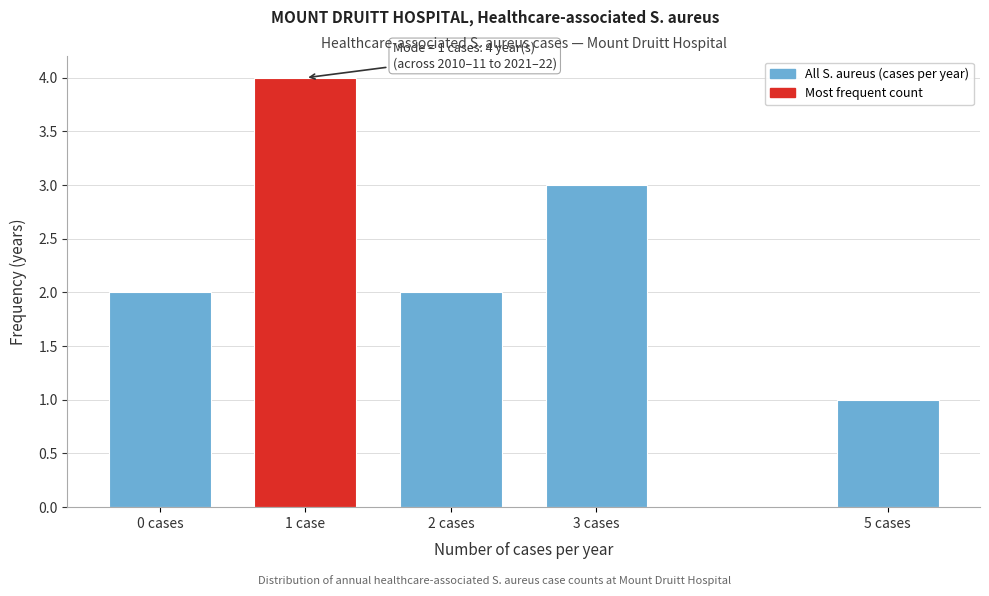

Reading left to right, what are all the values shown in this chart?

0 cases=2	1 case=4	2 cases=2	3 cases=3	5 cases=1